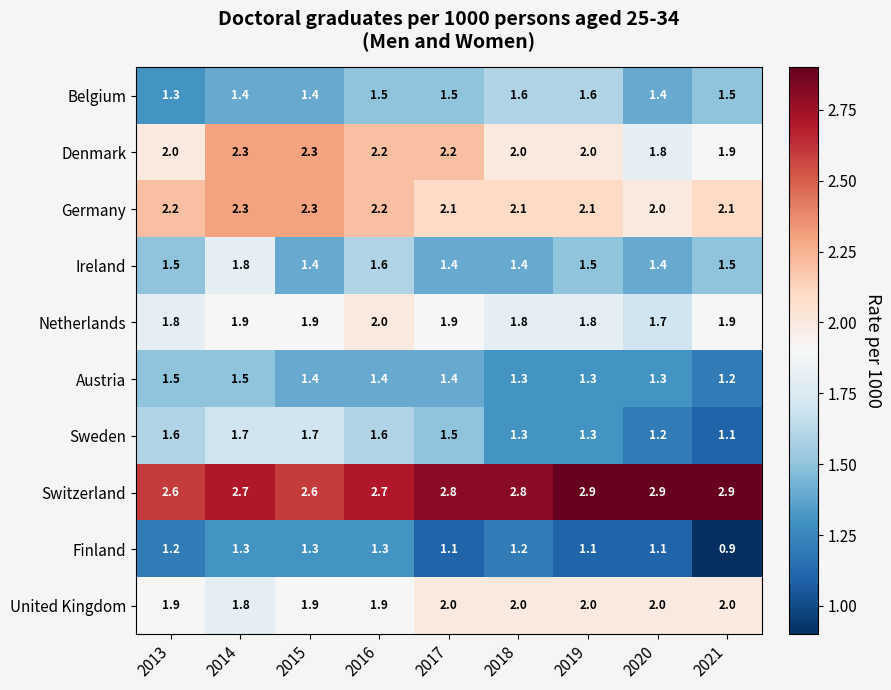

What is the sum of all Switzerland values?

24.9